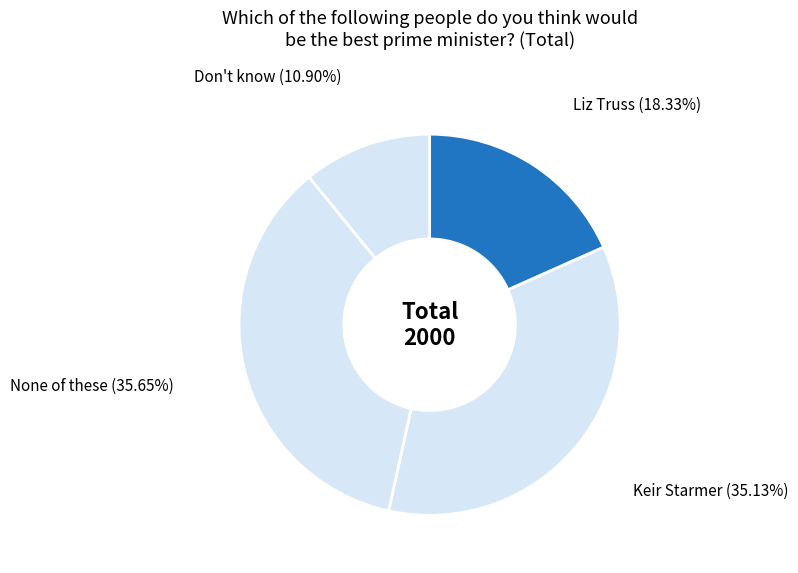

How many slices are in this pie chart?

4